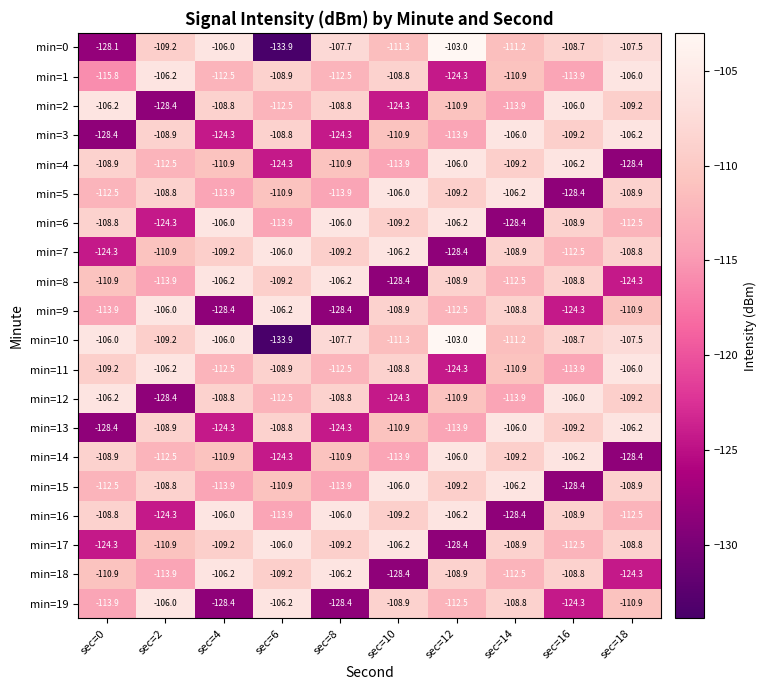

What is the difference between the second highest and minimum values in the min=18 series?

22.2